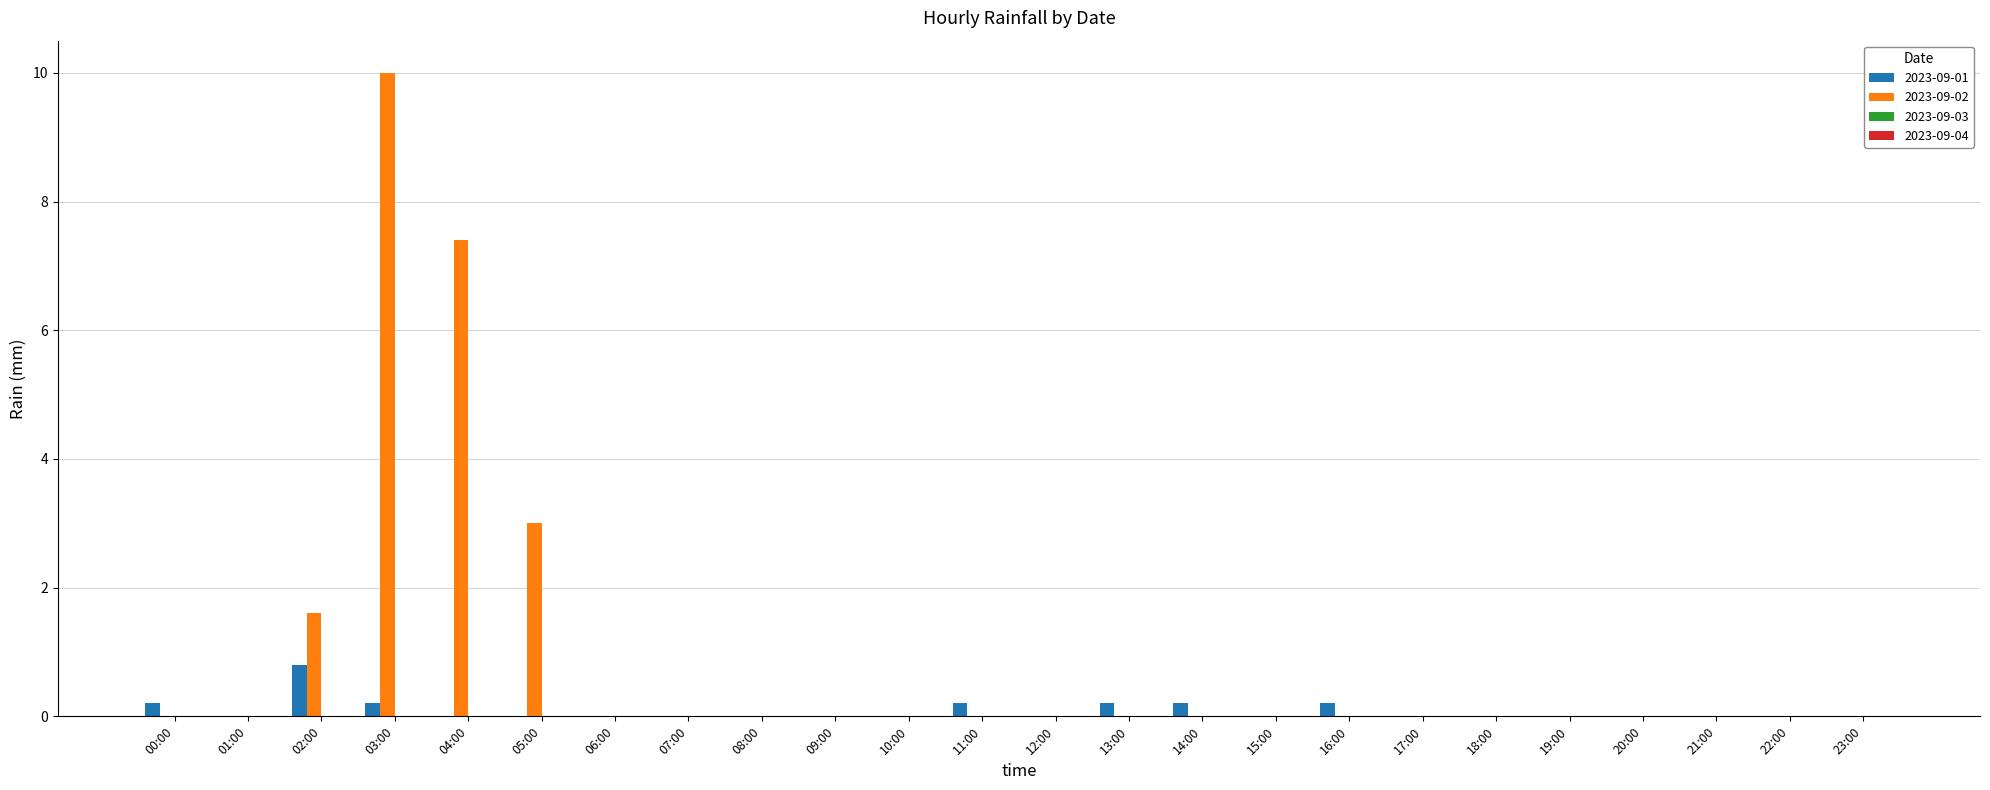

The 2023-09-02 series shows 0.0 at 15:00. True or false?

True